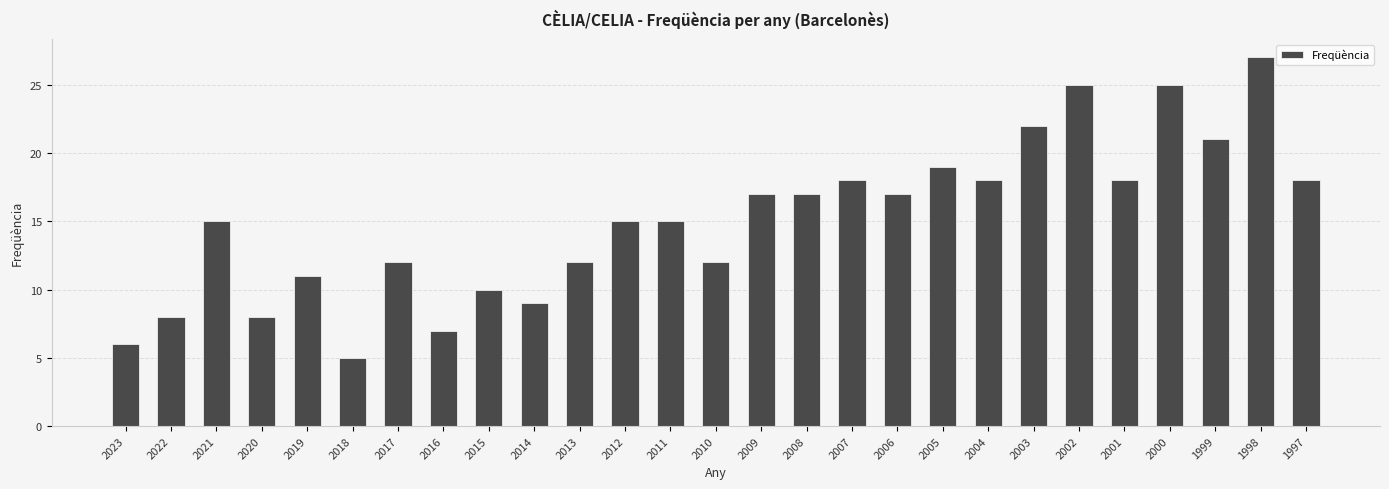

The value at 2011 is 15. True or false?

True